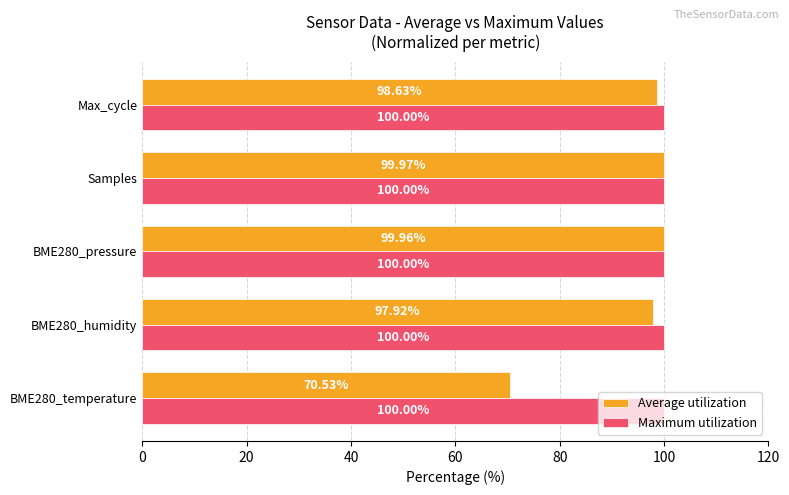

How many categories are shown in the chart?

5